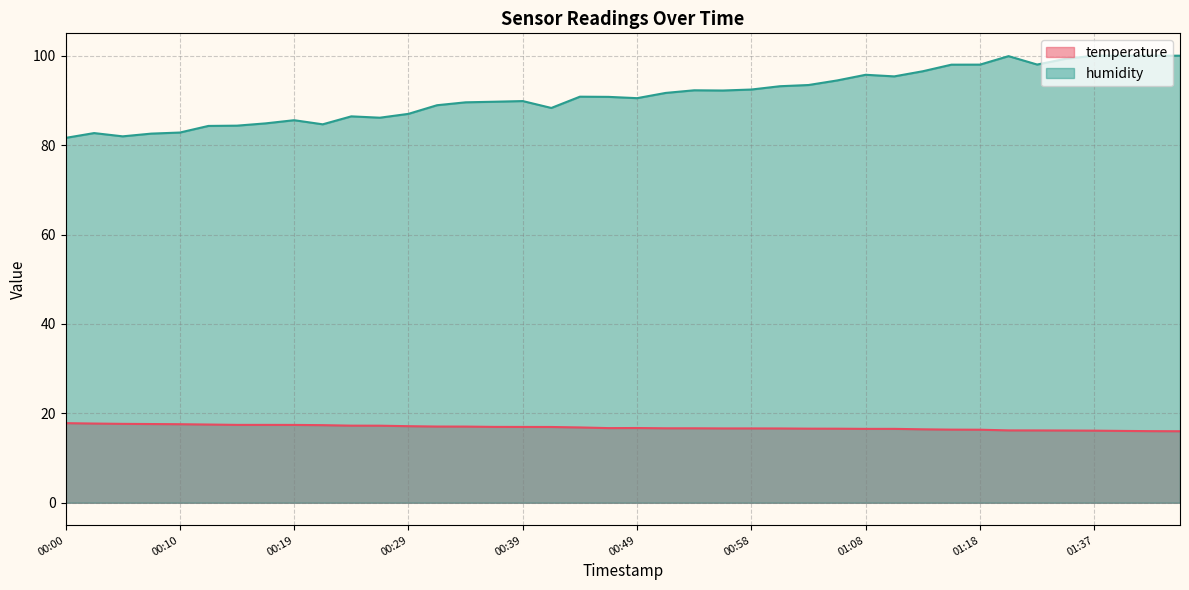

The value of temperature at 01:24 is 27.4. True or false?

False